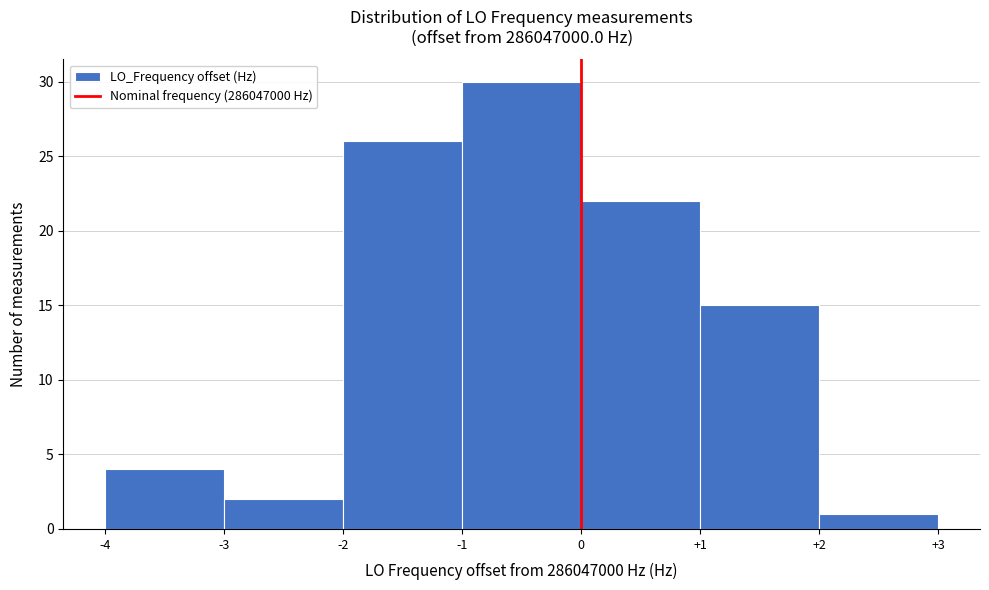

Reading left to right, transcribe this chart: for each bar, give the range it covers on the x-axis and its height. The values are not printed on the chart, so give them approximately, as read against the axis.

-4 to -3: 4
-3 to -2: 2
-2 to -1: 26
-1 to 0: 30
0 to +1: 22
+1 to +2: 15
+2 to +3: 1